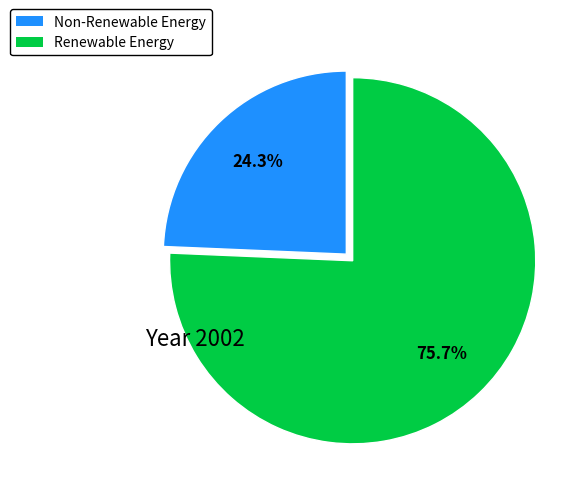

Is there a majority slice in this chart?

Yes